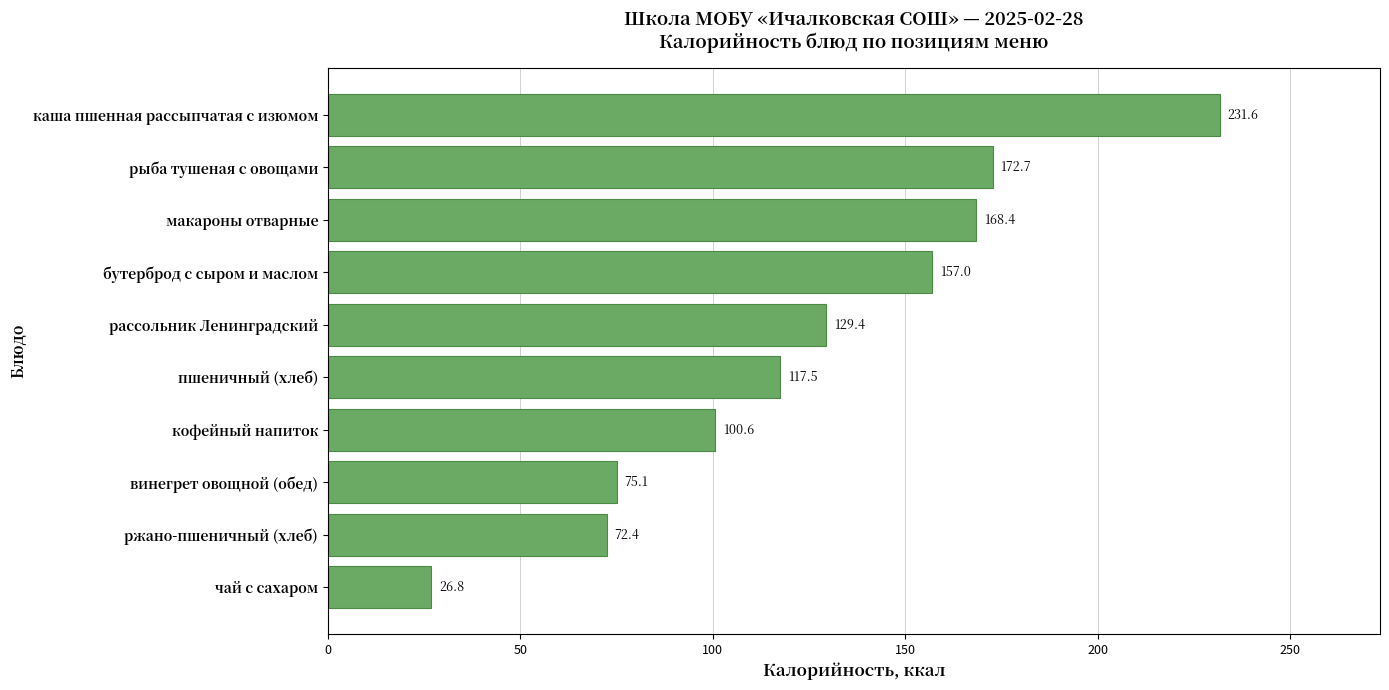

Is it true that the value at рассольник Ленинградский is 129.4?

True